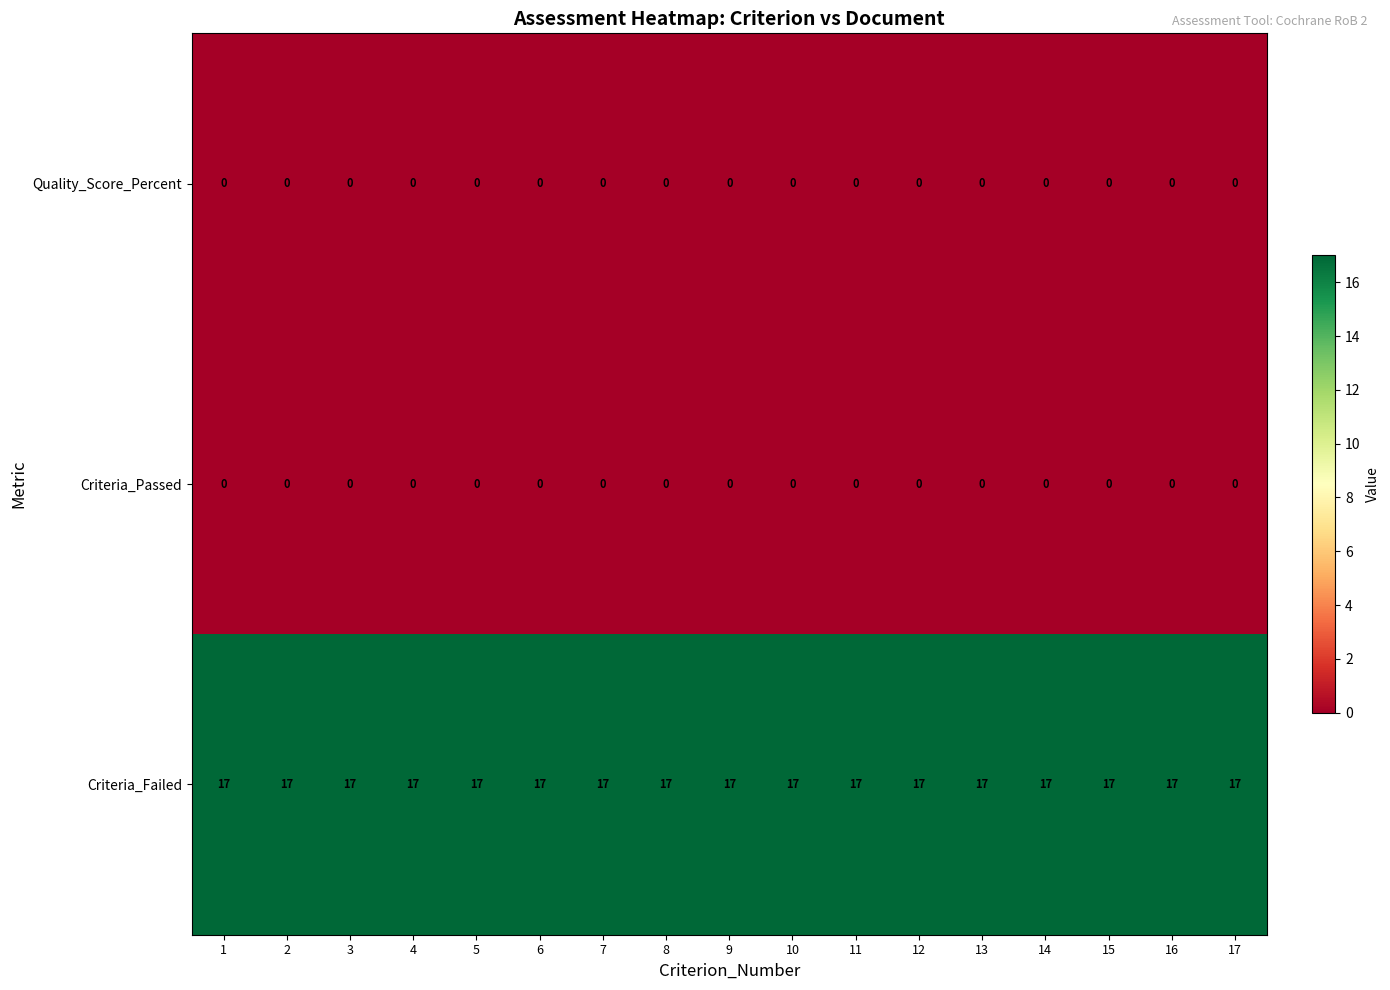

What is the total value across all series at 9?

17